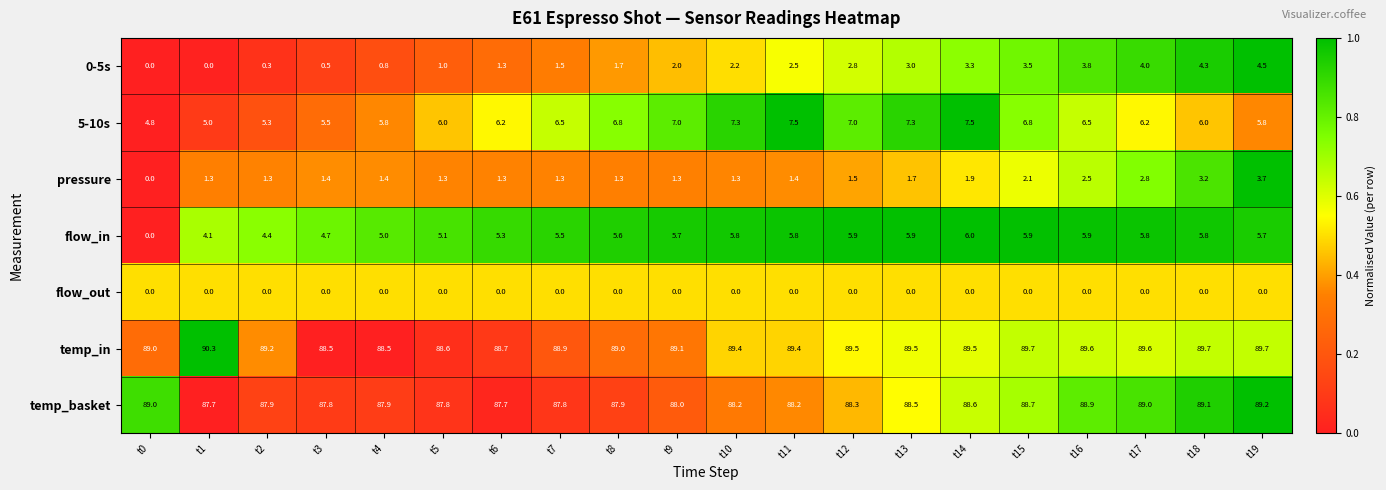

At which category does the chart reach its peak across all series?

t1